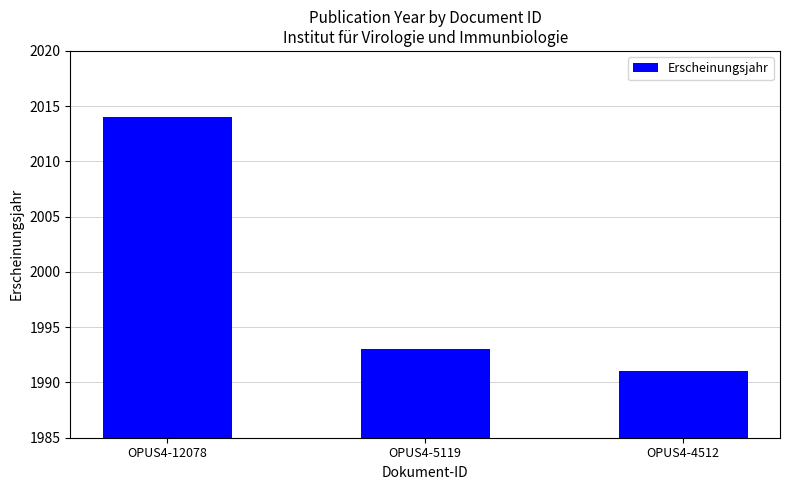

Are the bars horizontal?

No